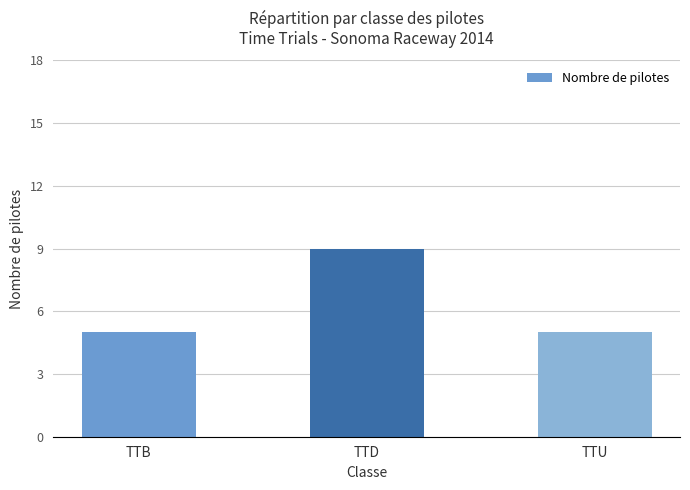

What is the value of the 3rd bar from the left?

5